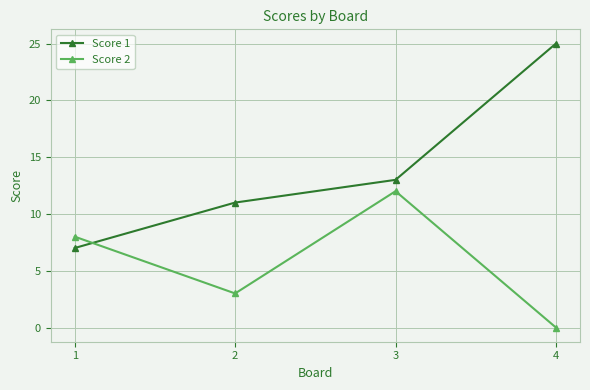

Is it true that Score 2 equals 3 at 2?

True